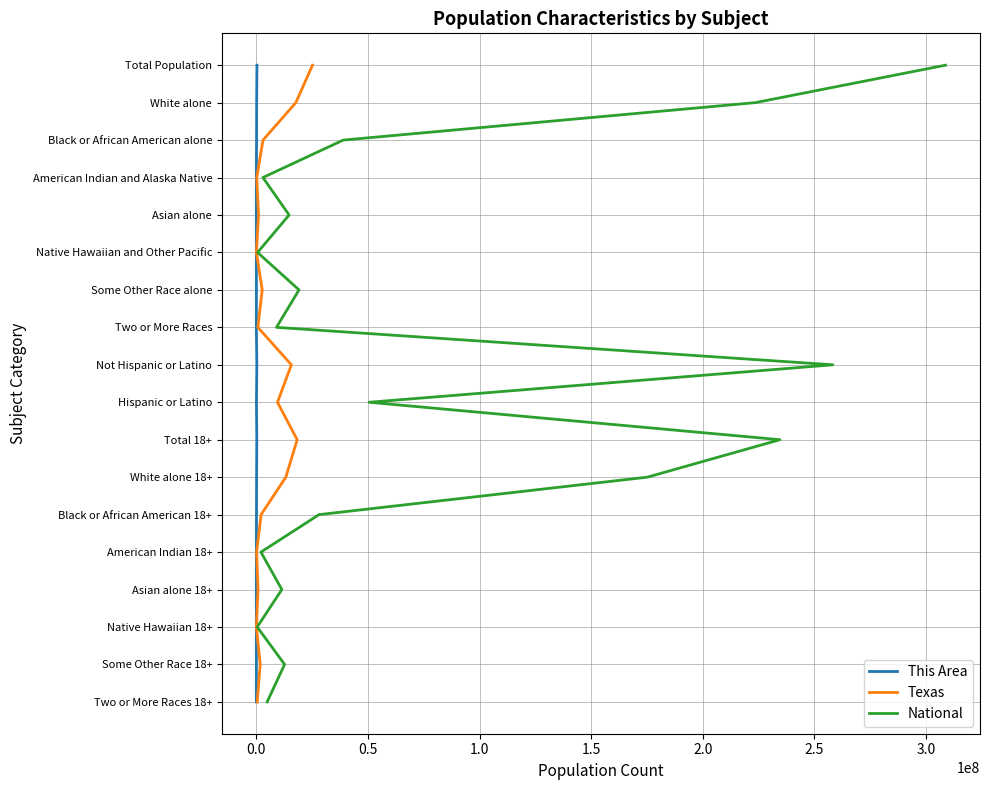

How many data points in This Area are above 9?

8